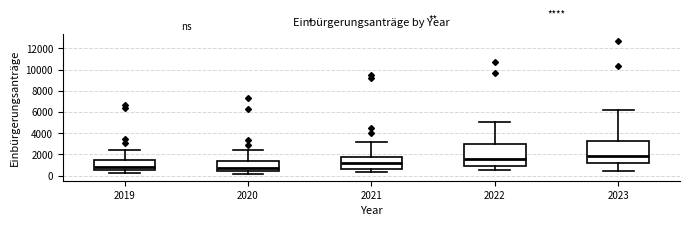

Where does the lower whisker of the box at x = 2022 end on the y-axis? The values are not printed on the chart, so give them approximately, as read against the axis.

400